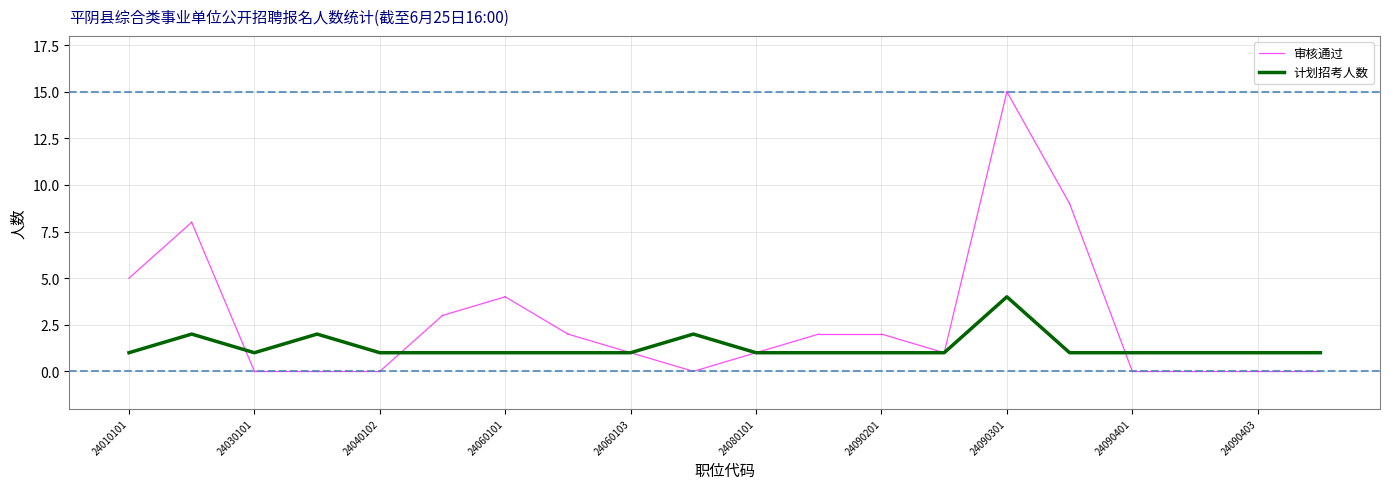

Rank the categories by value from highest to lowest.

24090301, 24020101, 24040101, 24070101, 24010101, 24030101, 24040102, 24050101, 24060101, 24060102, 24060103, 24080101, 24090101, 24090201, 24090202, 24090302, 24090401, 24090402, 24090403, 24090404